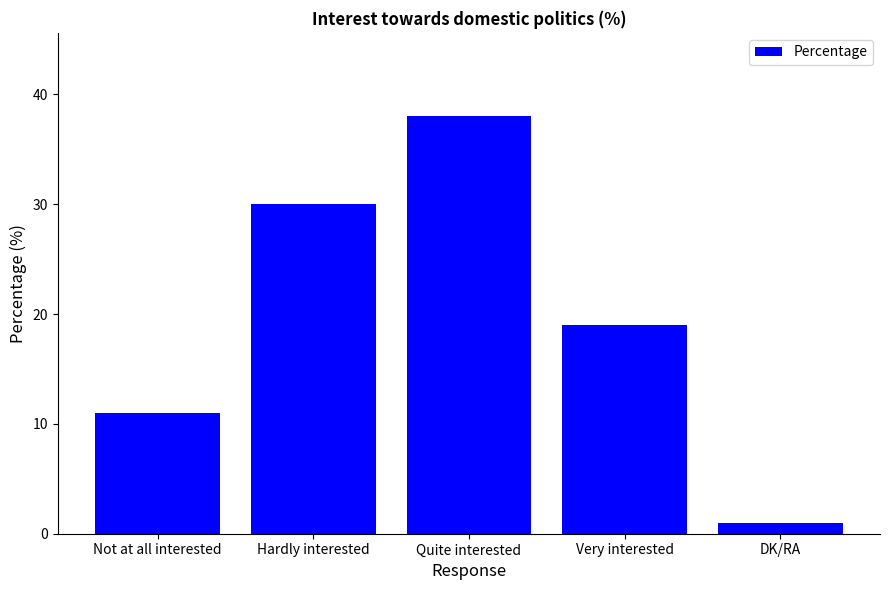

Rank the categories by value from lowest to highest.

DK/RA, Not at all interested, Very interested, Hardly interested, Quite interested